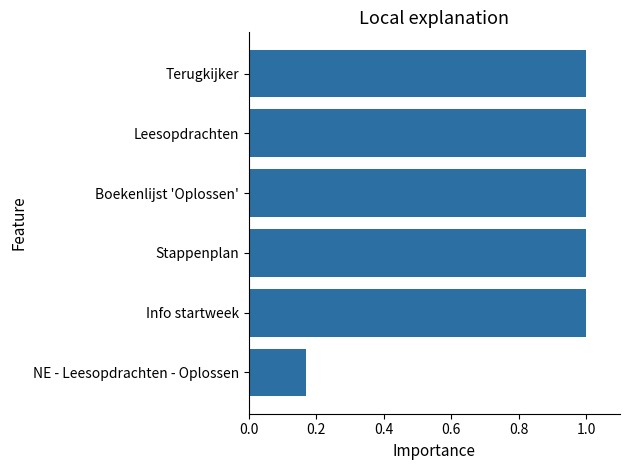

Which has a higher value, NE - Leesopdrachten - Oplossen or Terugkijker?

Terugkijker